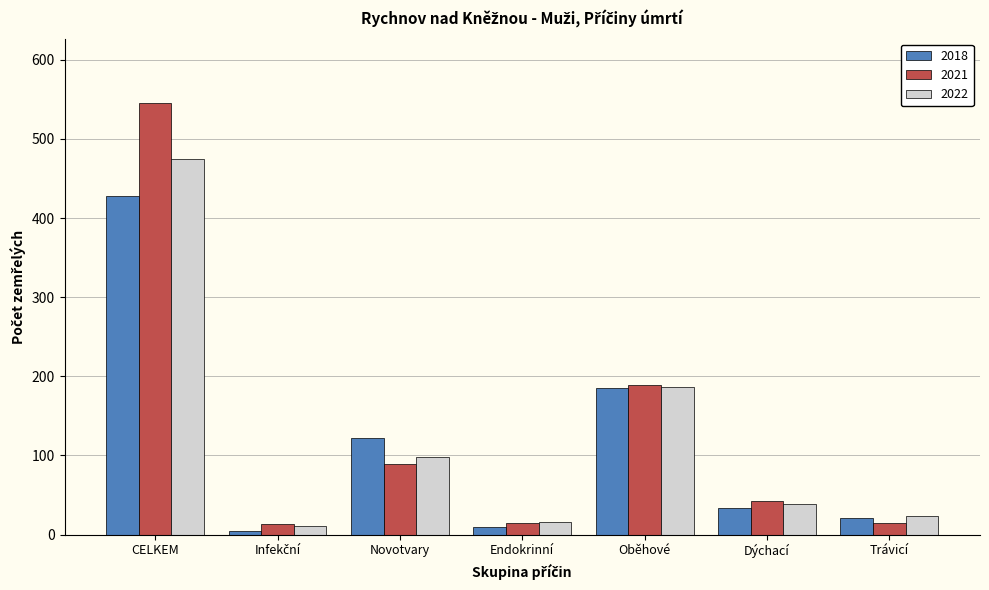

The value of 2021 at Dýchací is 42. True or false?

True